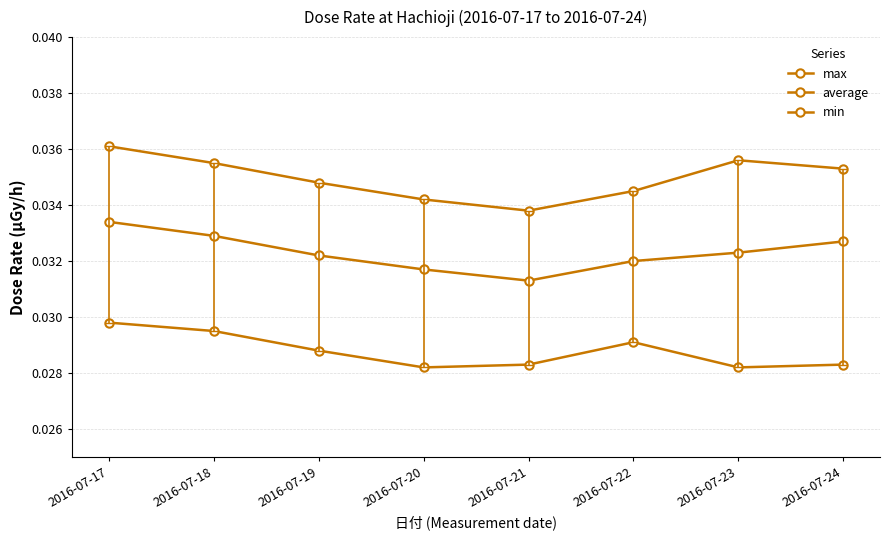

List the series in order of their overall mean, highest first.

max, average, min